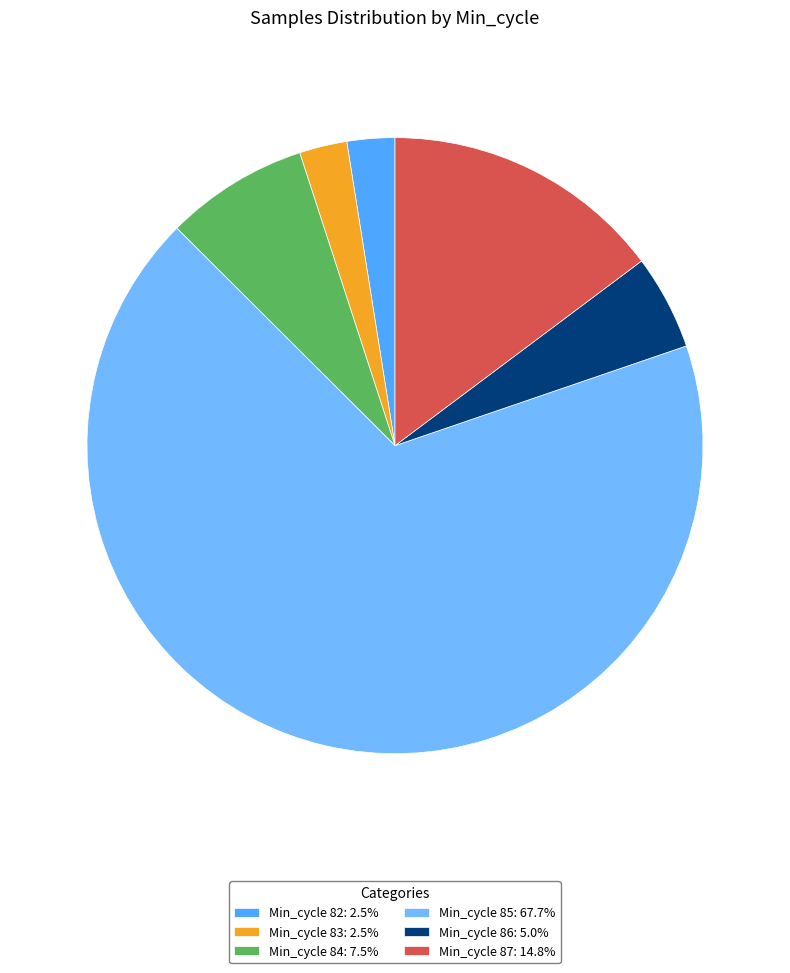

How many slices are in this pie chart?

6